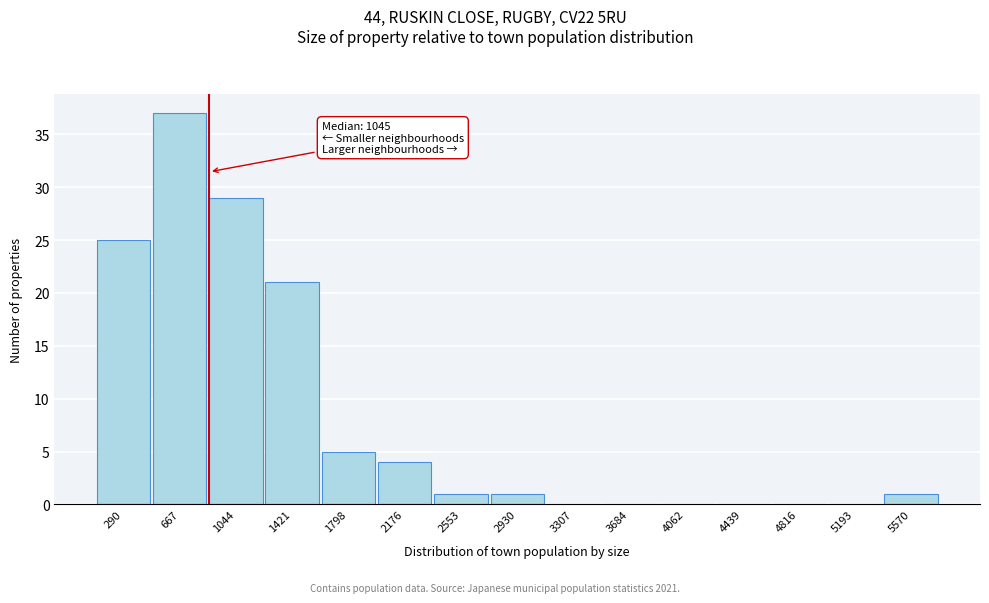

Reading left to right, what are all the values shown in this chart?

290=25	667=37	1044=29	1421=21	1798=5	2176=4	2553=1	2930=1	3307=0	3684=0	4062=0	4439=0	4816=0	5193=0	5570=1